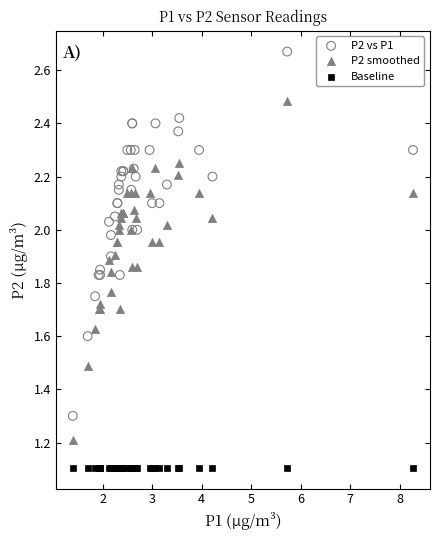

What are all the series names shown in the legend?

P2 vs P1, P2 smoothed, Baseline